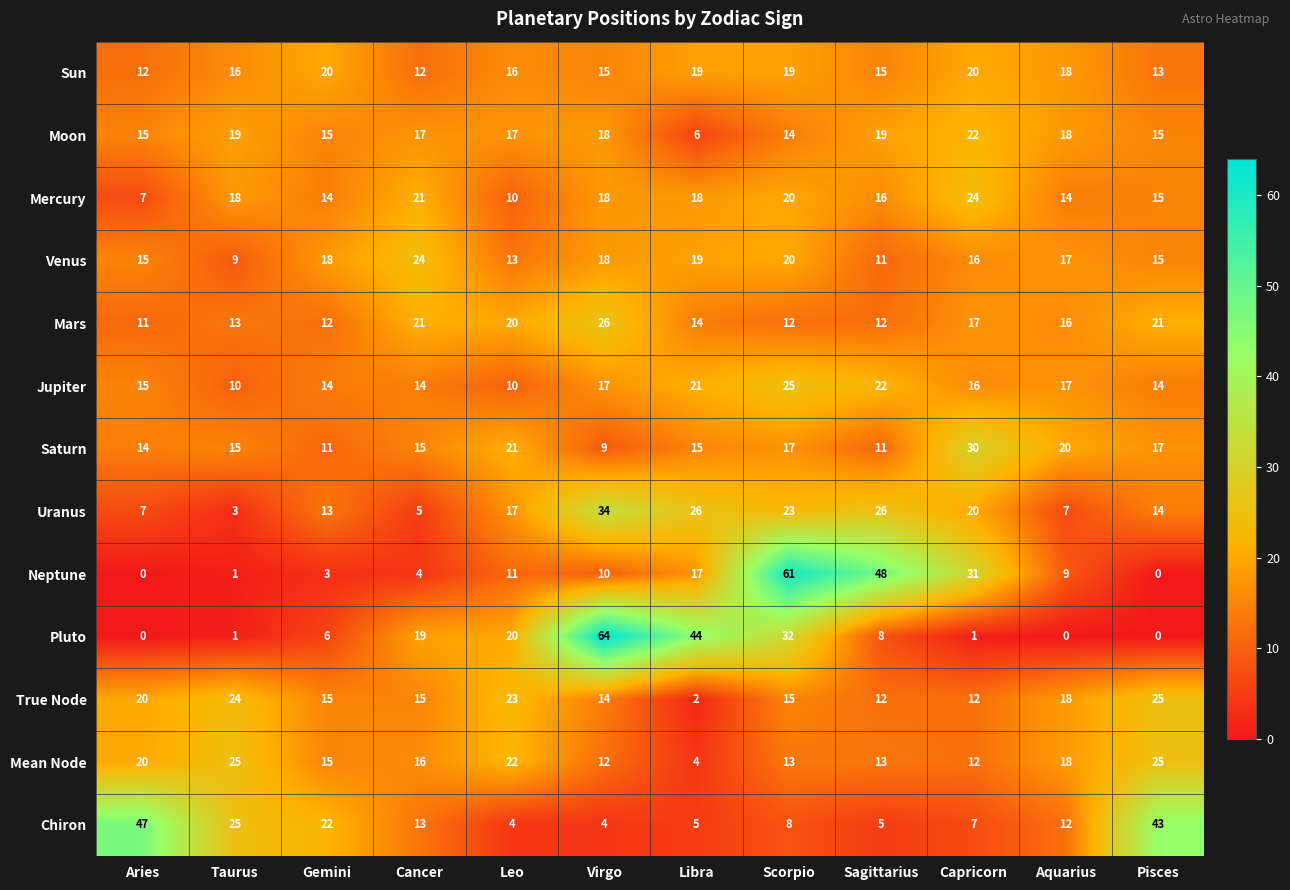

What is the average value of the Mars series?

16